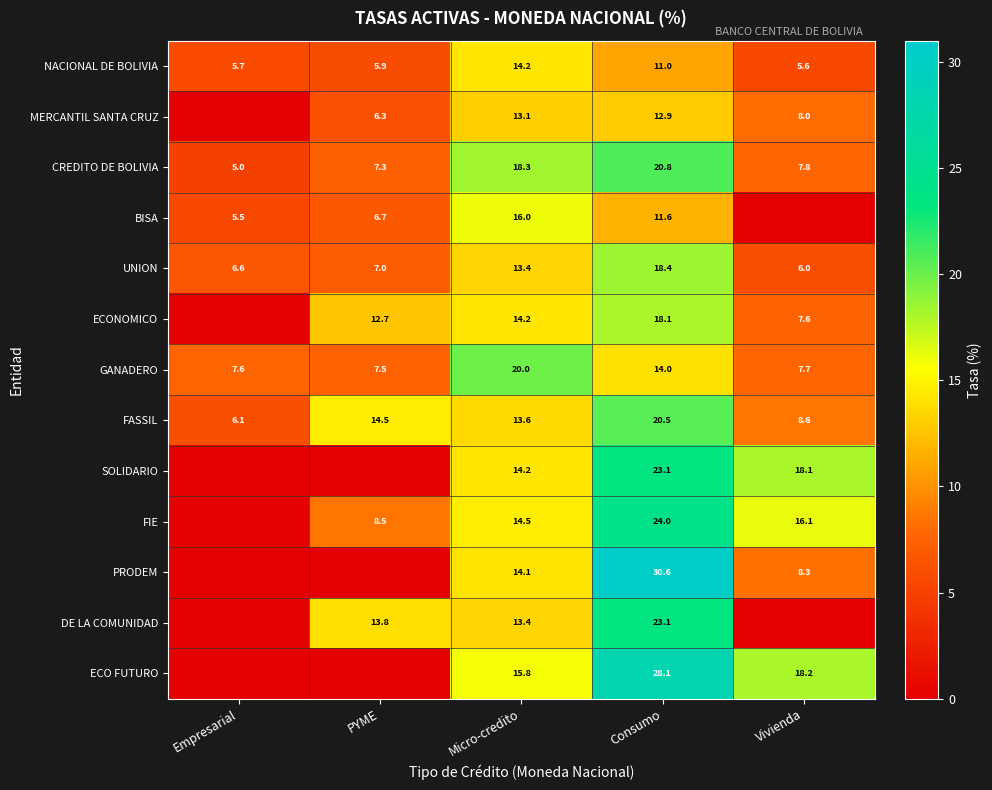

What is the total value across all series at Micro-credito?

194.8